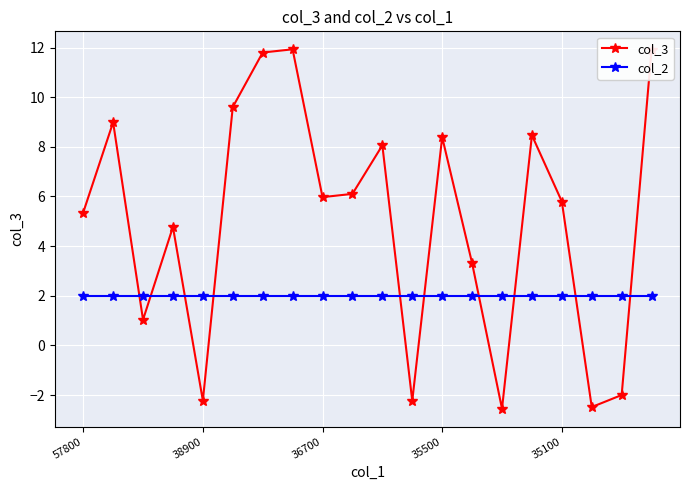

How many intersections are there between col_3 and col_2?

10